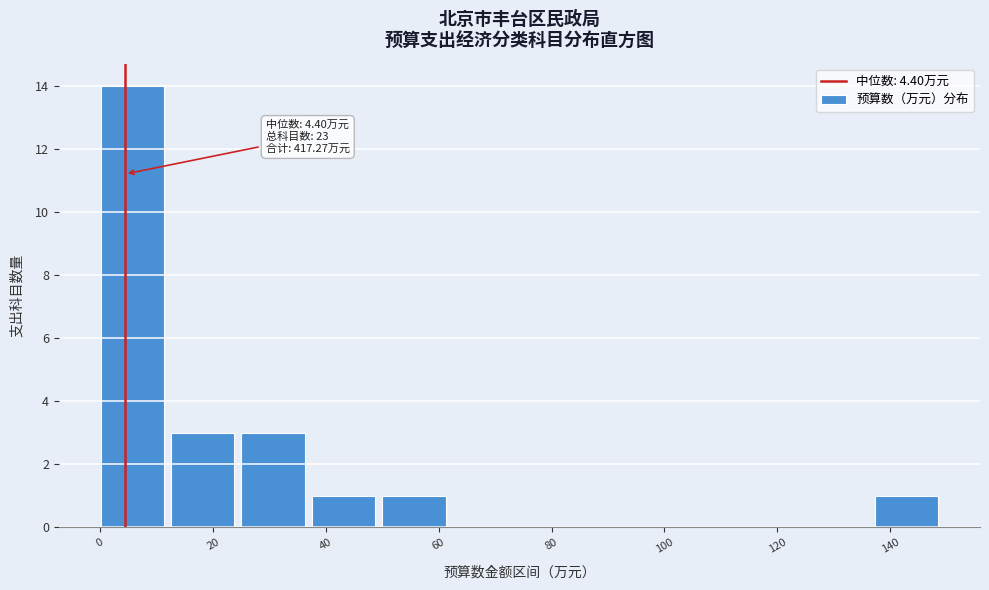

Over which range of the x-axis is the bar tallest?

0 to 12